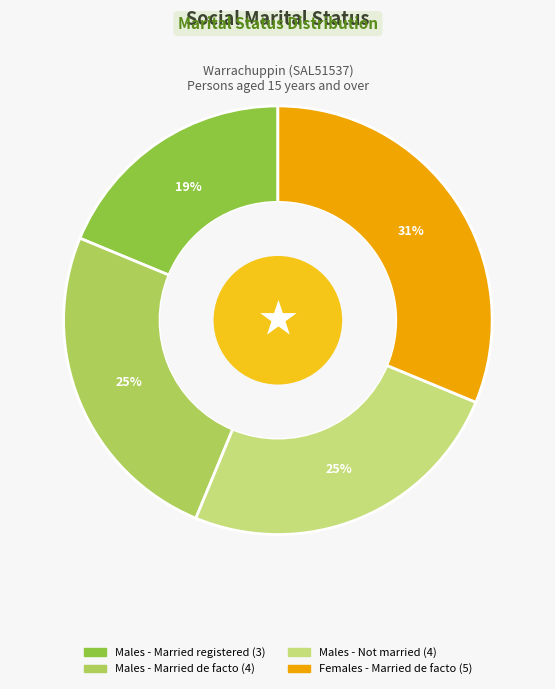

To the nearest percent, what is the average slice percentage?

25%